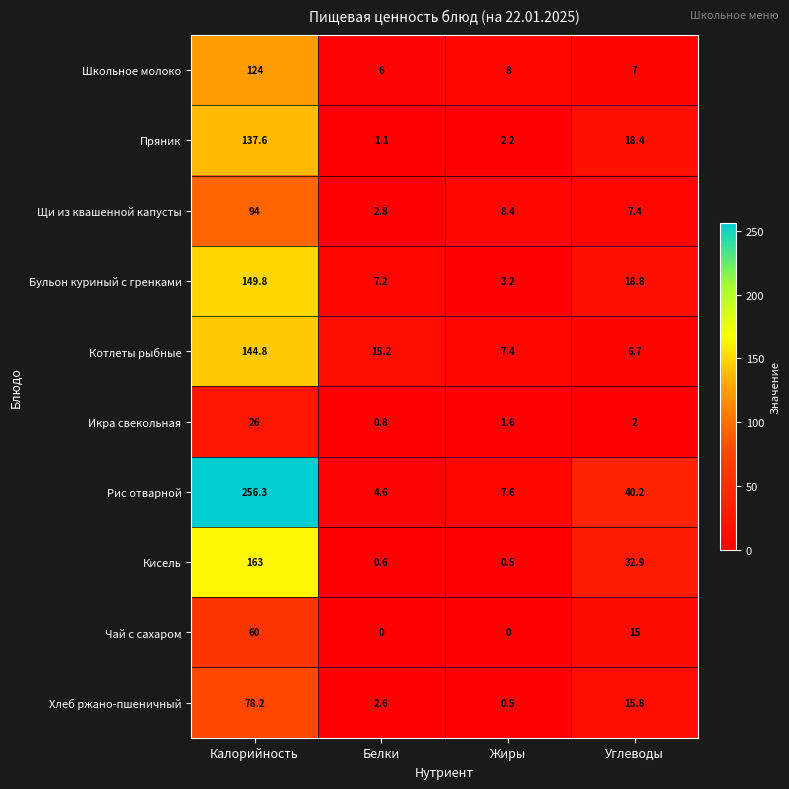

The Бульон куриный с гренками series shows 8.1 at Углеводы. True or false?

False